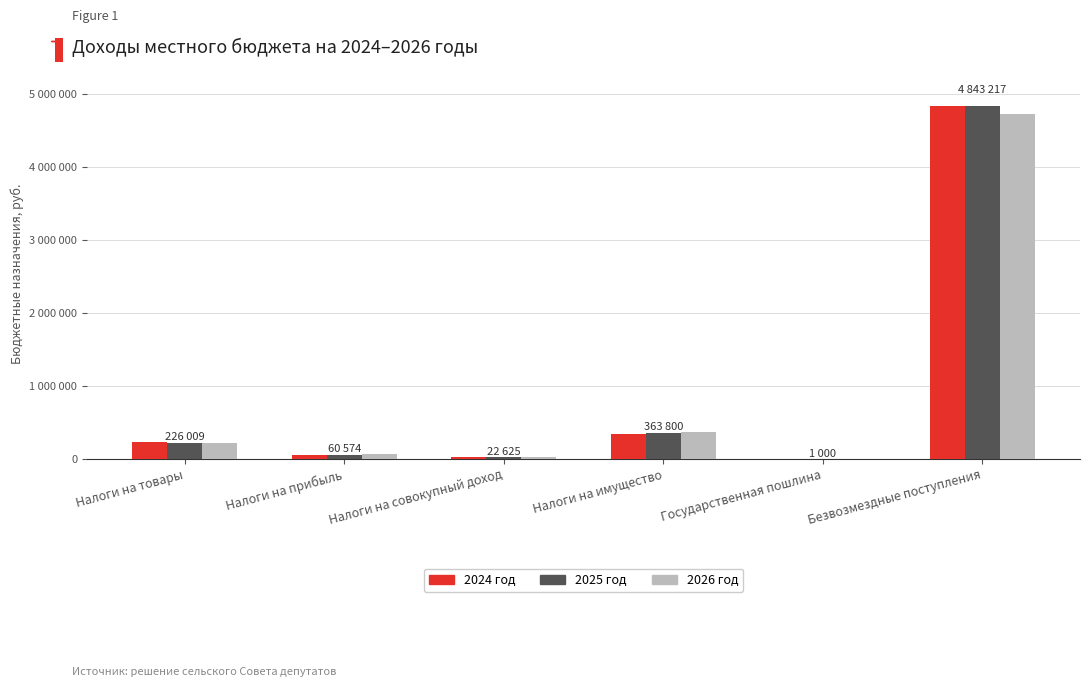

Are the bars horizontal?

No